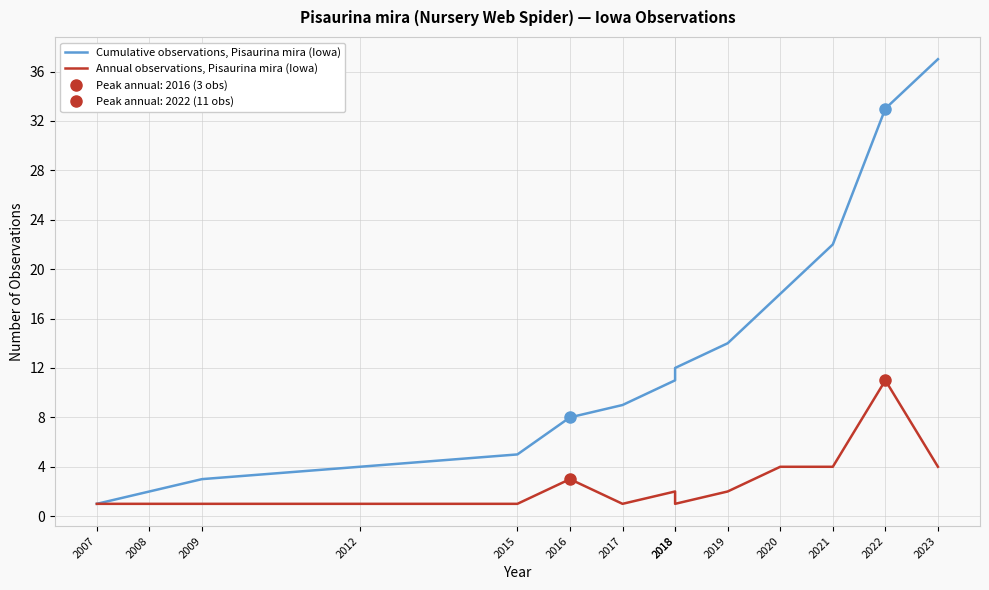

What is the total value across all series at 2016?

11